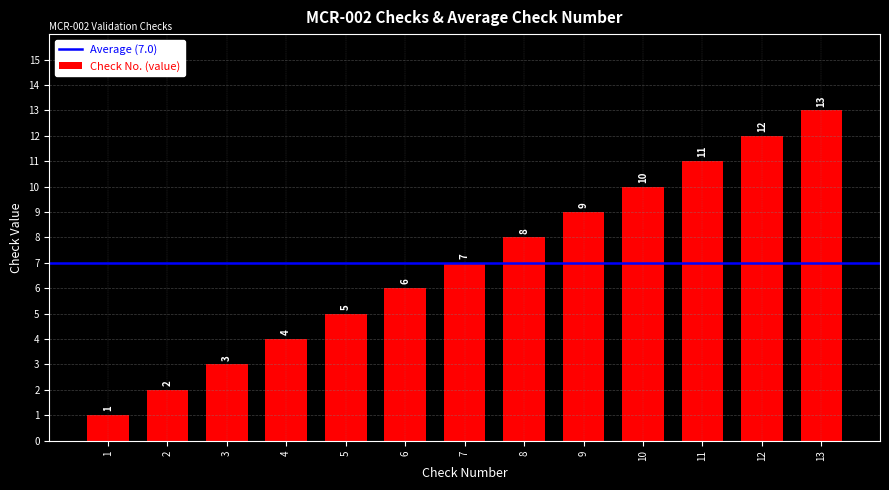

Which label corresponds to the smallest value in the chart?

1